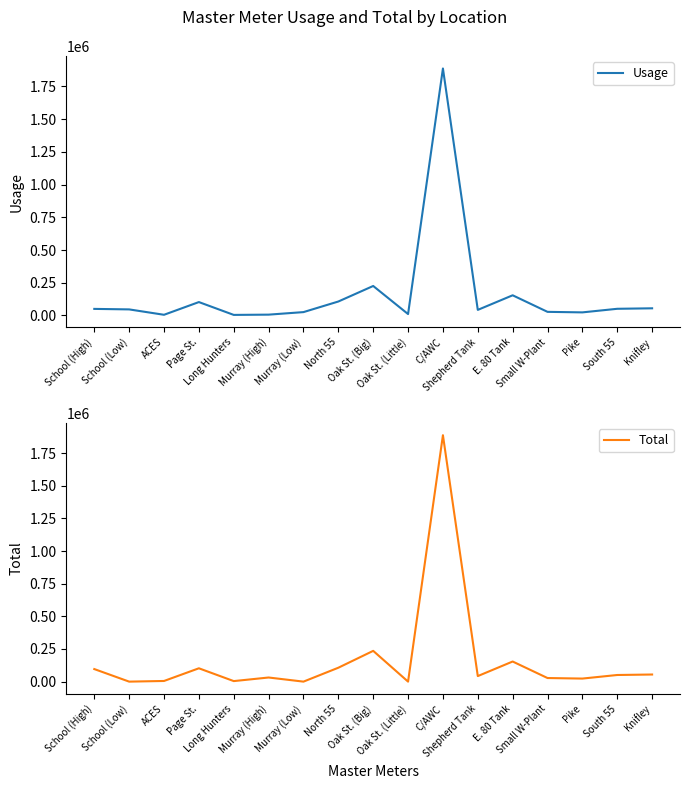

What is the difference between the second highest and minimum values in the Total series?

235600